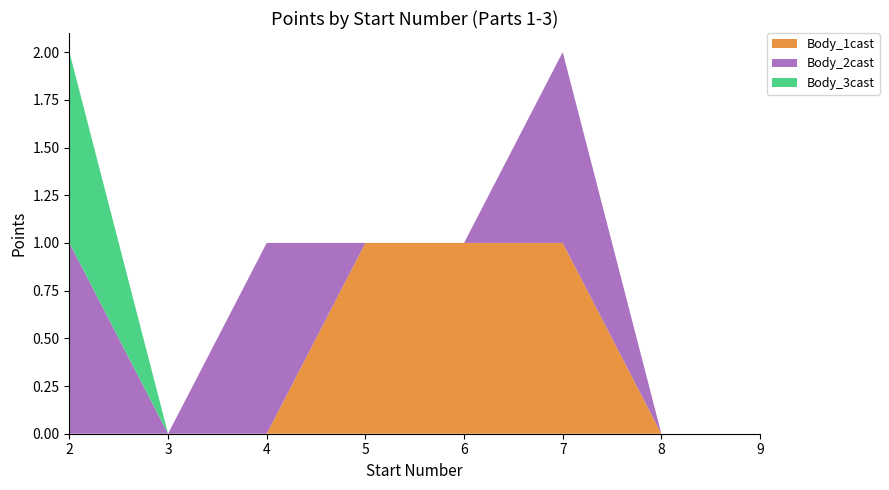

Reading right to left, what are all the values shown in this chart?

Body_1cast: 0	0	1	1	1	0	0	0
Body_2cast: 0	0	1	0	0	1	0	1
Body_3cast: 0	0	0	0	0	0	0	1